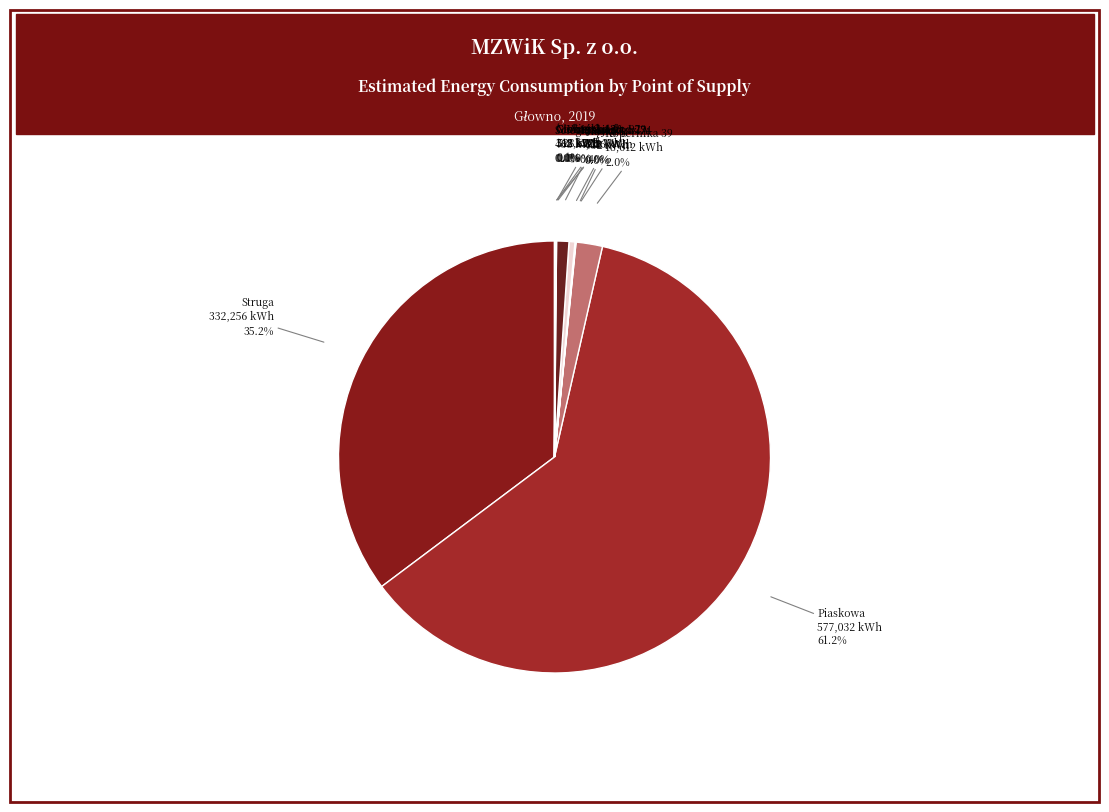

How many segments does this pie chart have?

11